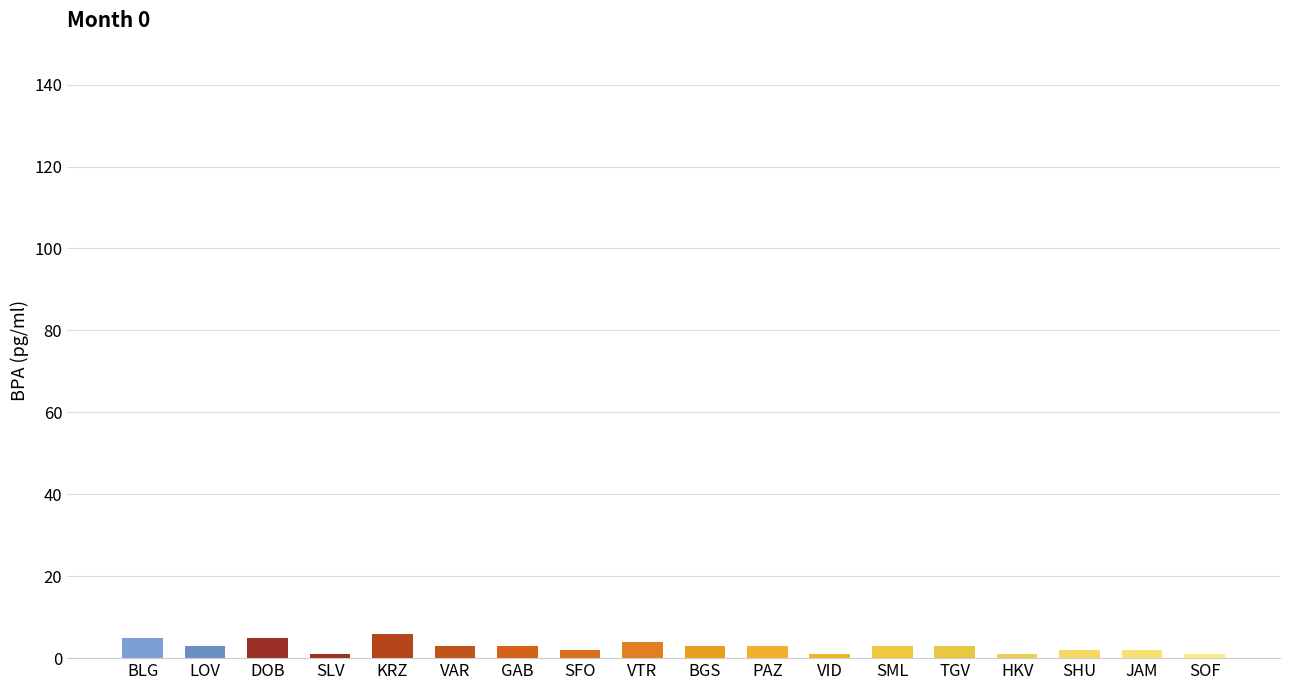

The chart shows a value of 3 at TGV. True or false?

True